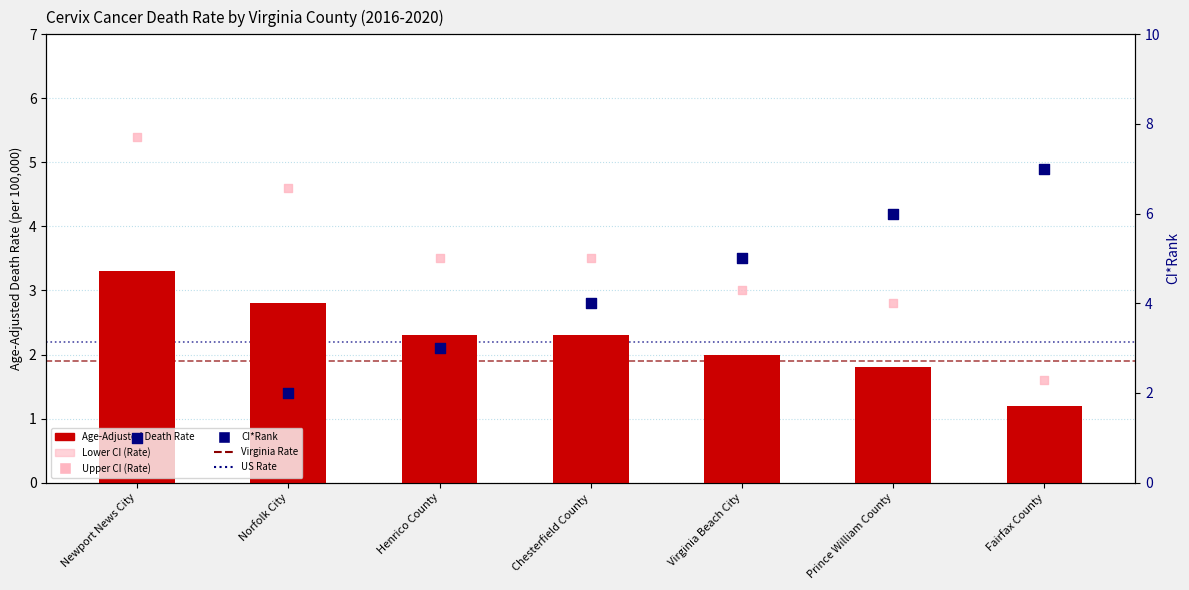

At which category is the sum across all series the highest?

Prince William County